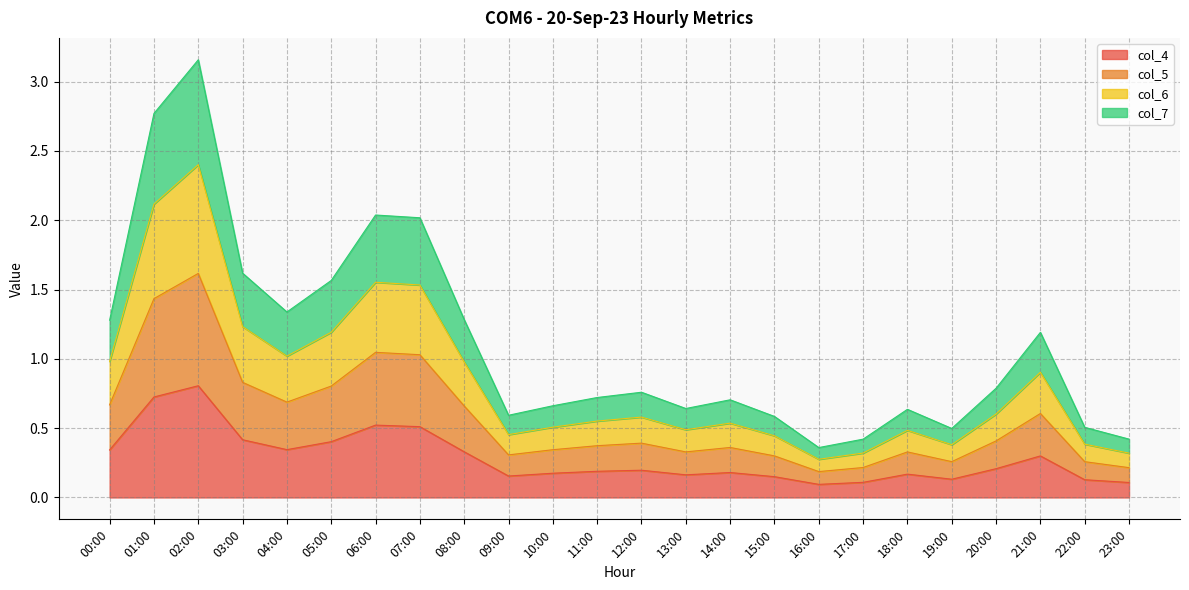

At which category is the sum across all series the highest?

02:00